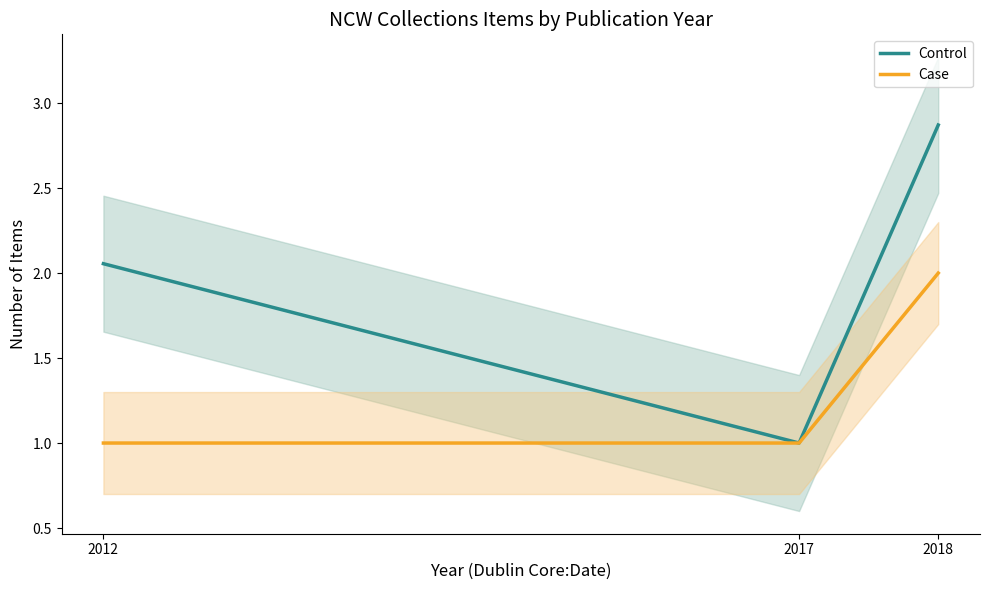

At which category does the chart reach its peak across all series?

2018